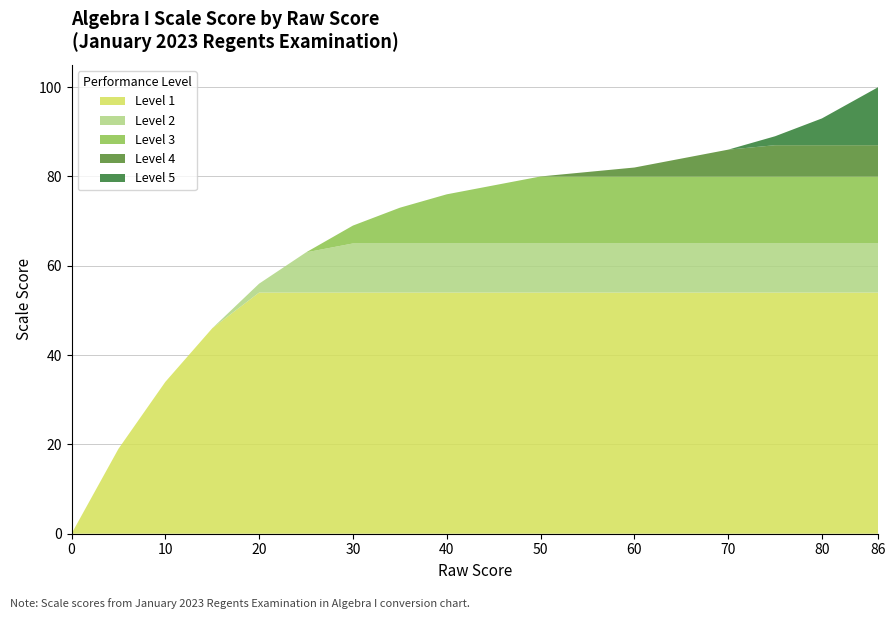

Reading right to left, what are all the values shown in this chart?

Scale Score (Performance Level 1-2): 100	93	89	86	84	82	81	80	78	76	73	69	63	56	46	34	19	0
Performance Level: 5	5	5	5	4	4	4	4	3	3	3	3	2	2	1	1	1	1